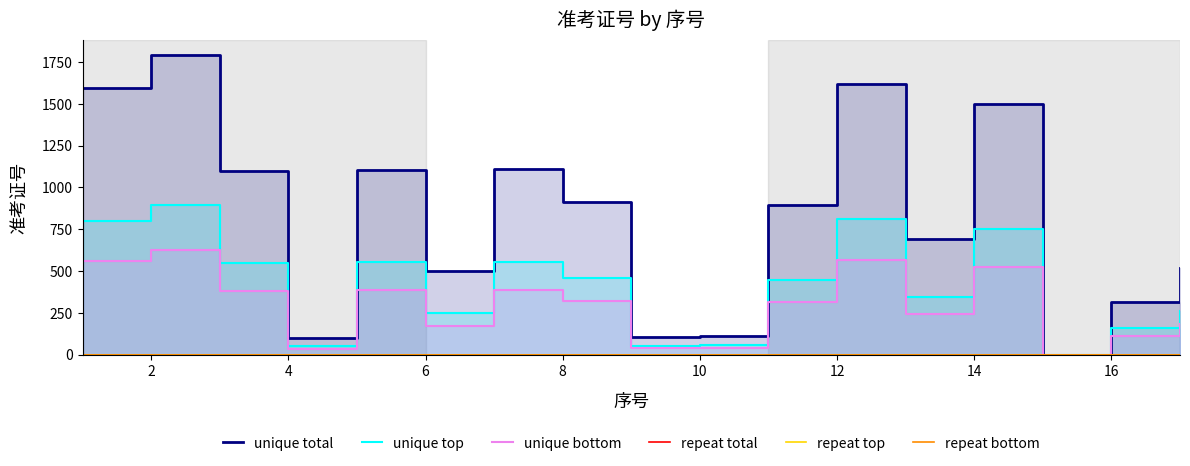

Is it true that unique top equals 338.1 at 2?

False